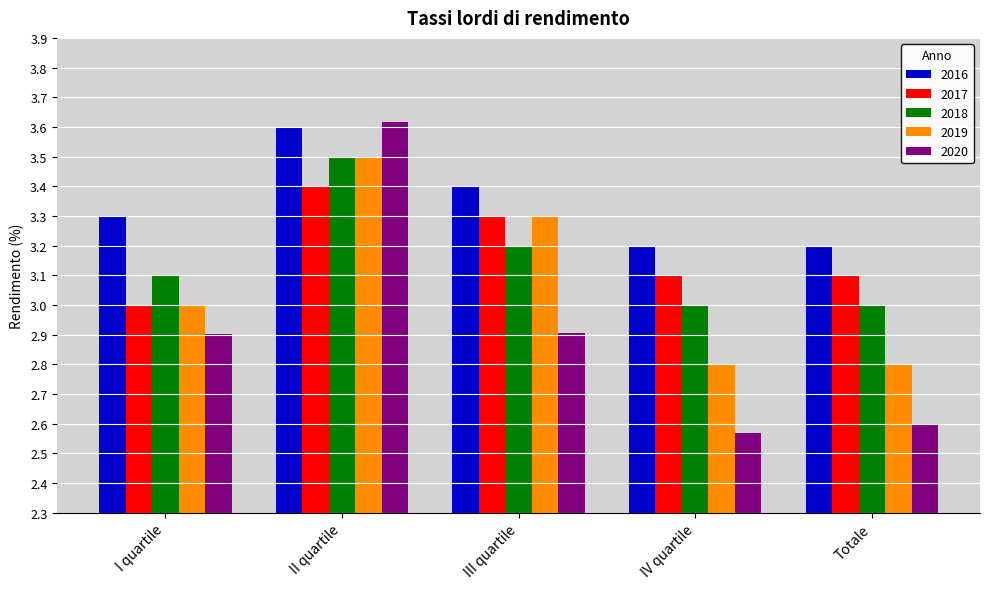

The 2019 series shows 2.8 at IV quartile. True or false?

True